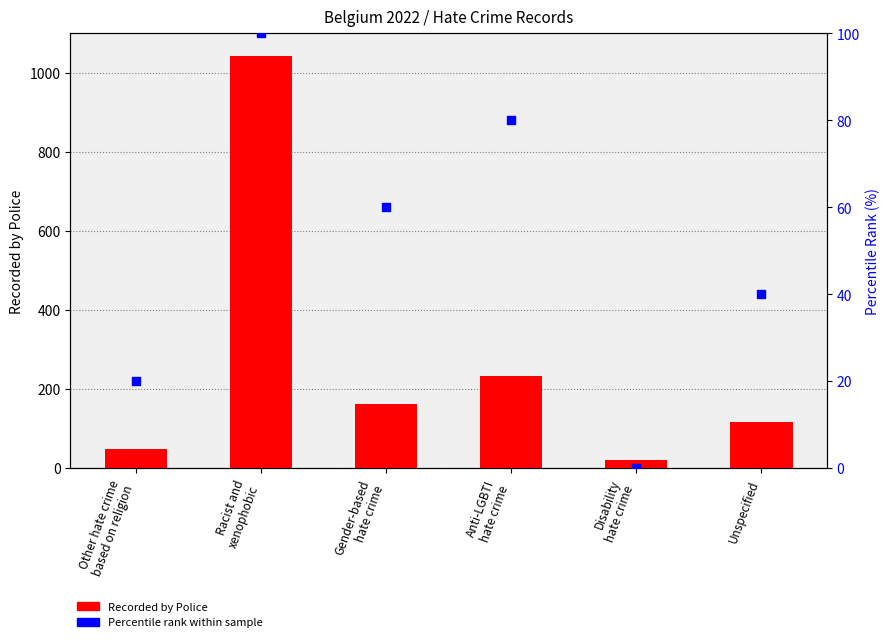

At how many categories does at least one series exceed 72?

4